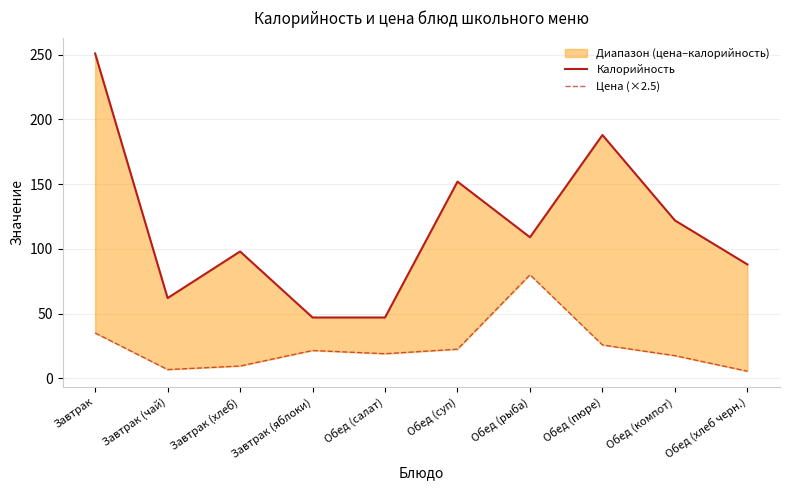

Reading left to right, transcribe all the data shown in this chart.

Калорийность: Завтрак=251.0	Завтрак (чай)=62.0	Завтрак (хлеб)=98.0	Завтрак (яблоки)=47.0	Обед (салат)=47.0	Обед (суп)=152.0	Обед (рыба)=109.0	Обед (пюре)=188.0	Обед (компот)=122.0	Обед (хлеб черн.)=88.0
Цена (×2.5): Завтрак=35.0	Завтрак (чай)=6.8	Завтрак (хлеб)=9.5	Завтрак (яблоки)=21.5	Обед (салат)=19.0	Обед (суп)=22.5	Обед (рыба)=80.0	Обед (пюре)=25.8	Обед (компот)=17.5	Обед (хлеб черн.)=5.5